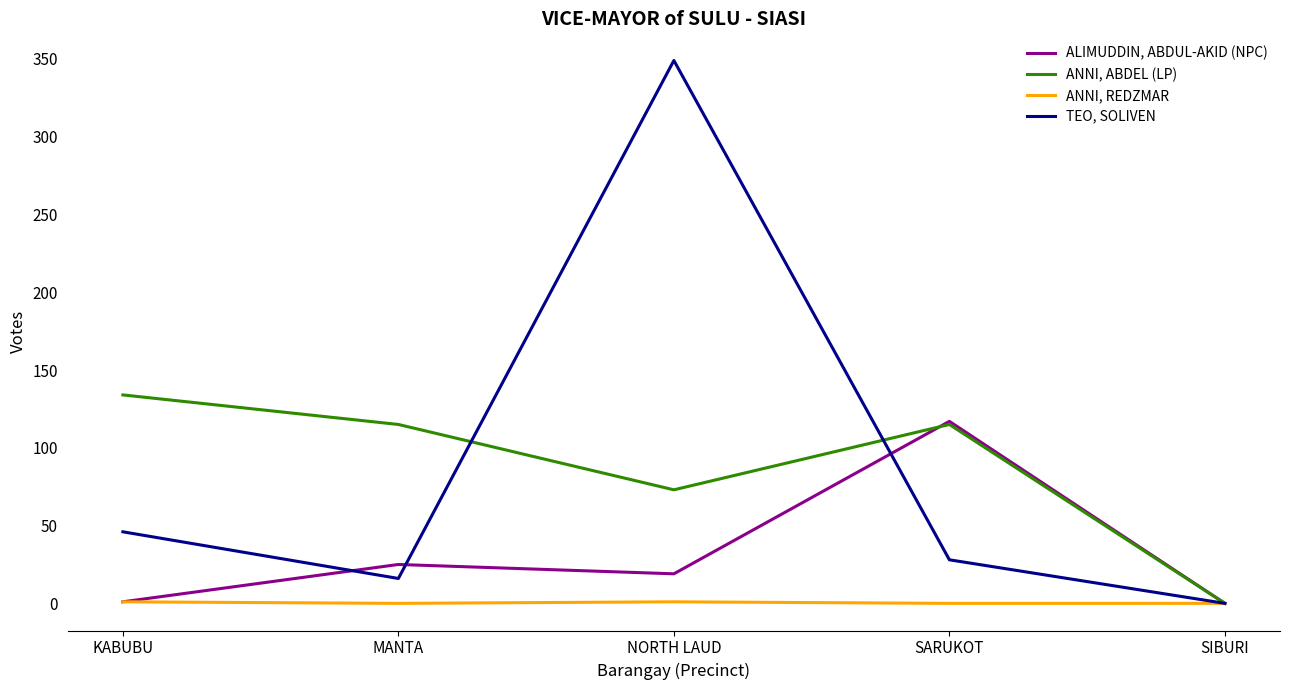

At which category is the sum across all series the highest?

NORTH LAUD